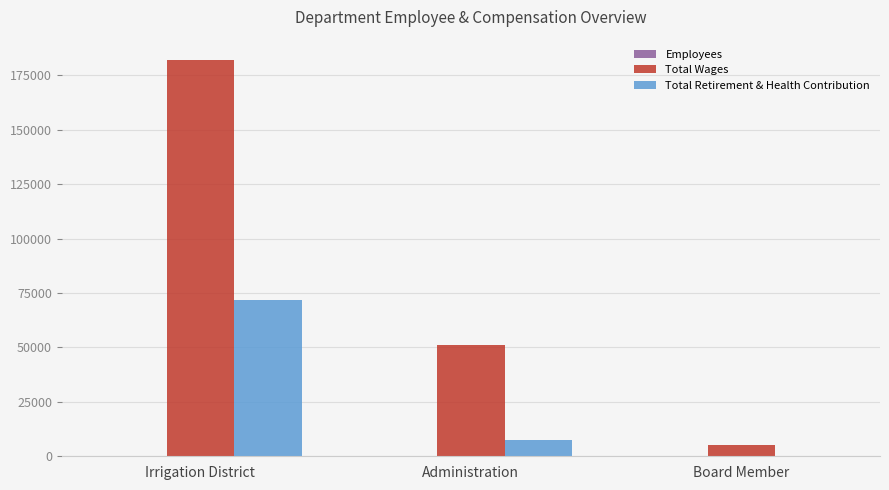

At which category is the sum across all series the highest?

Irrigation District